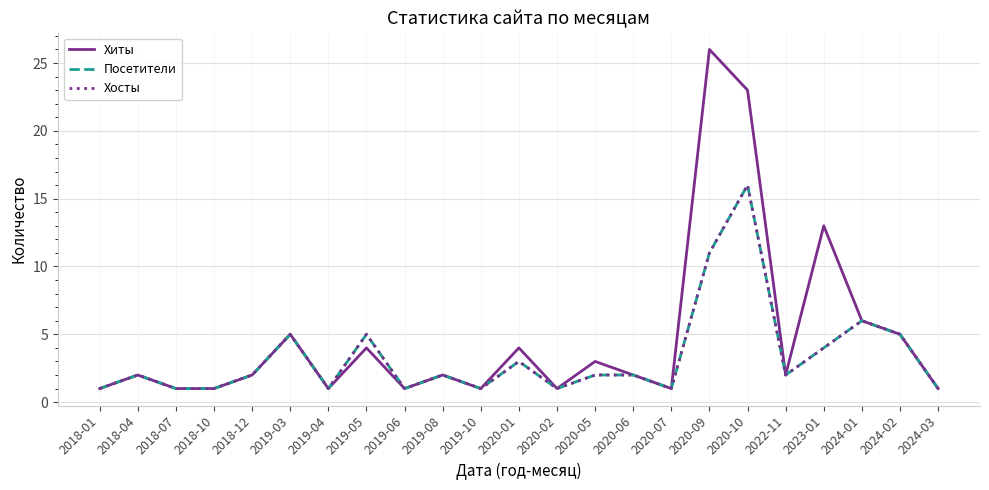

Reading left to right, list all the values displayed in this chart.

Хиты: 2018-01=1	2018-04=2	2018-07=1	2018-10=1	2018-12=2	2019-03=5	2019-04=1	2019-05=4	2019-06=1	2019-08=2	2019-10=1	2020-01=4	2020-02=1	2020-05=3	2020-06=2	2020-07=1	2020-09=26	2020-10=23	2022-11=2	2023-01=13	2024-01=6	2024-02=5	2024-03=1
Посетители: 2018-01=1	2018-04=2	2018-07=1	2018-10=1	2018-12=2	2019-03=5	2019-04=1	2019-05=5	2019-06=1	2019-08=2	2019-10=1	2020-01=3	2020-02=1	2020-05=2	2020-06=2	2020-07=1	2020-09=11	2020-10=16	2022-11=2	2023-01=4	2024-01=6	2024-02=5	2024-03=1
Хосты: 2018-01=1	2018-04=2	2018-07=1	2018-10=1	2018-12=2	2019-03=5	2019-04=1	2019-05=5	2019-06=1	2019-08=2	2019-10=1	2020-01=3	2020-02=1	2020-05=2	2020-06=2	2020-07=1	2020-09=11	2020-10=16	2022-11=2	2023-01=4	2024-01=6	2024-02=5	2024-03=1